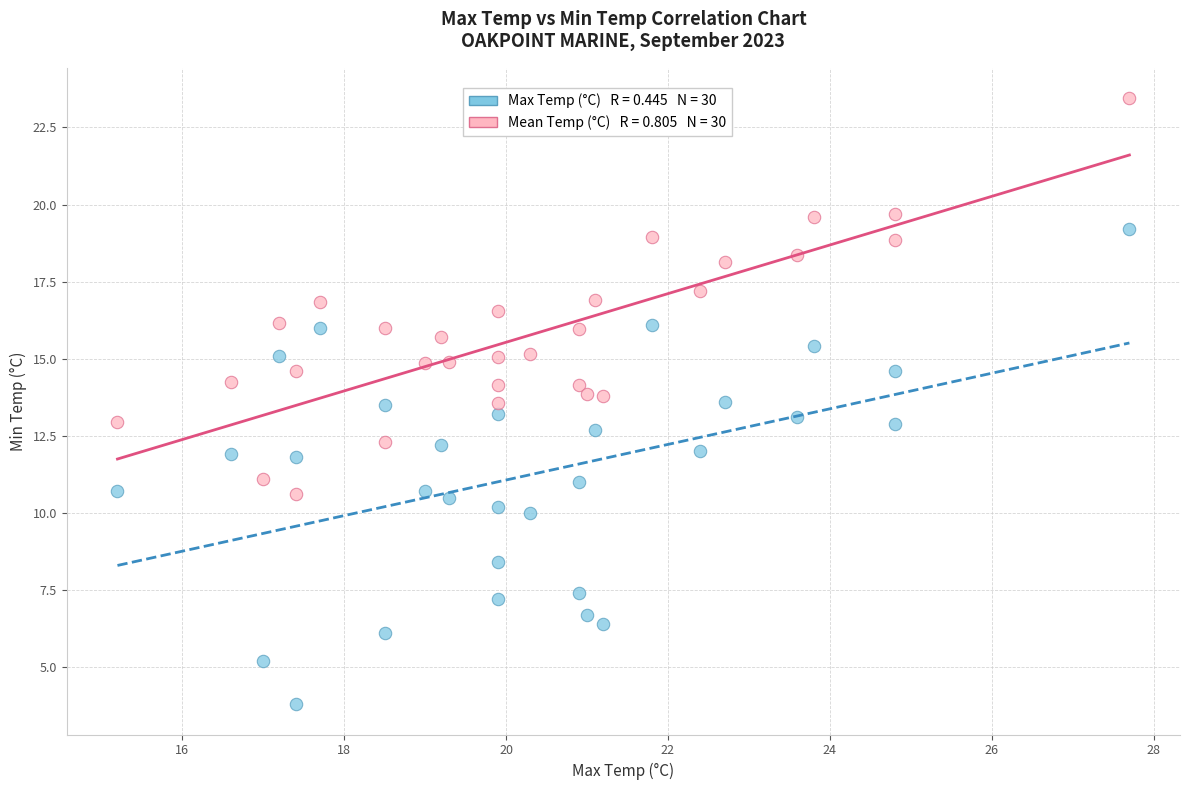

Across all data points, what is the range of X values (max minus min)?

12.5